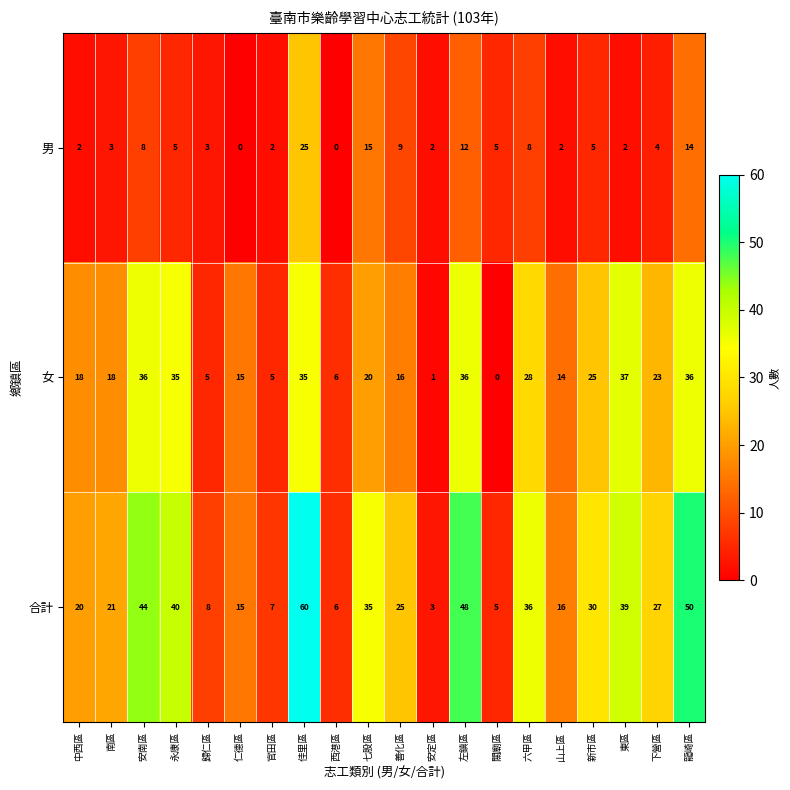

Where is 男 nearest to the value 12?

左鎮區